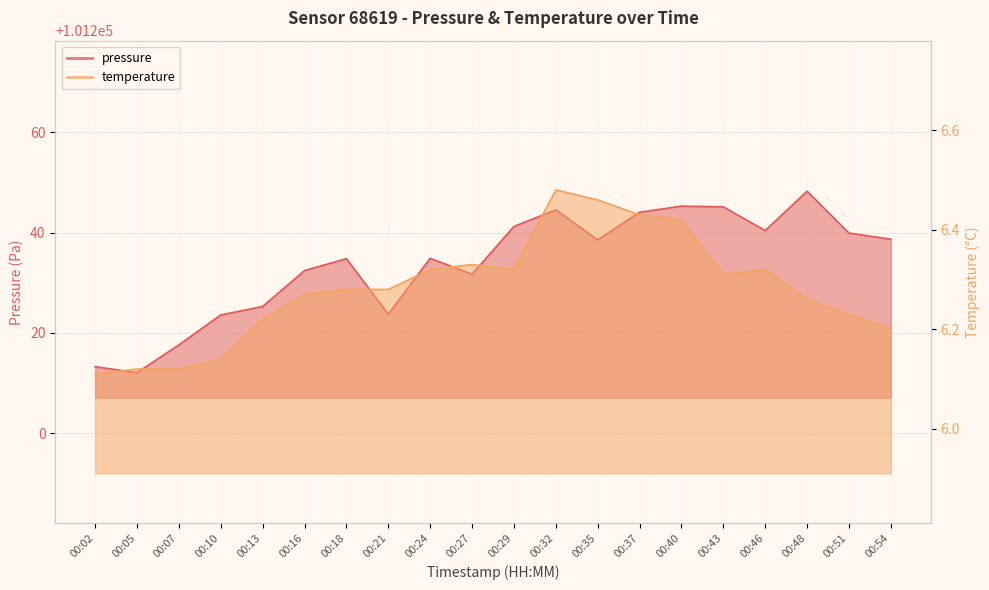

How many categories are shown in the chart?

20